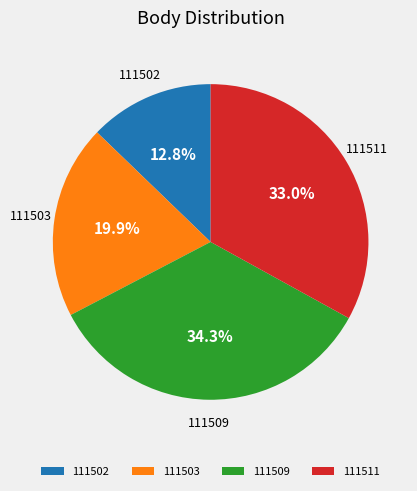

To the nearest percent, what is the average slice percentage?

25%